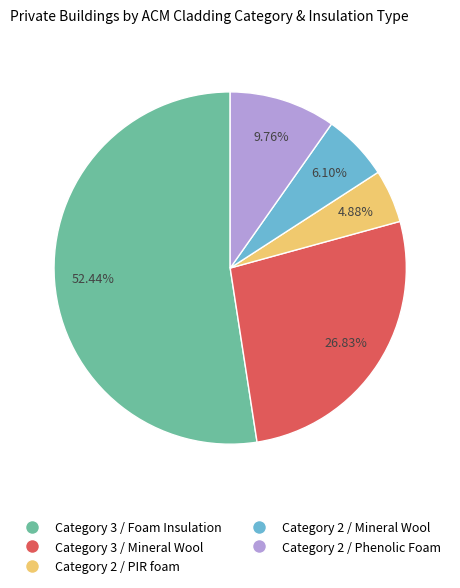

Does any single category account for the majority?

Yes